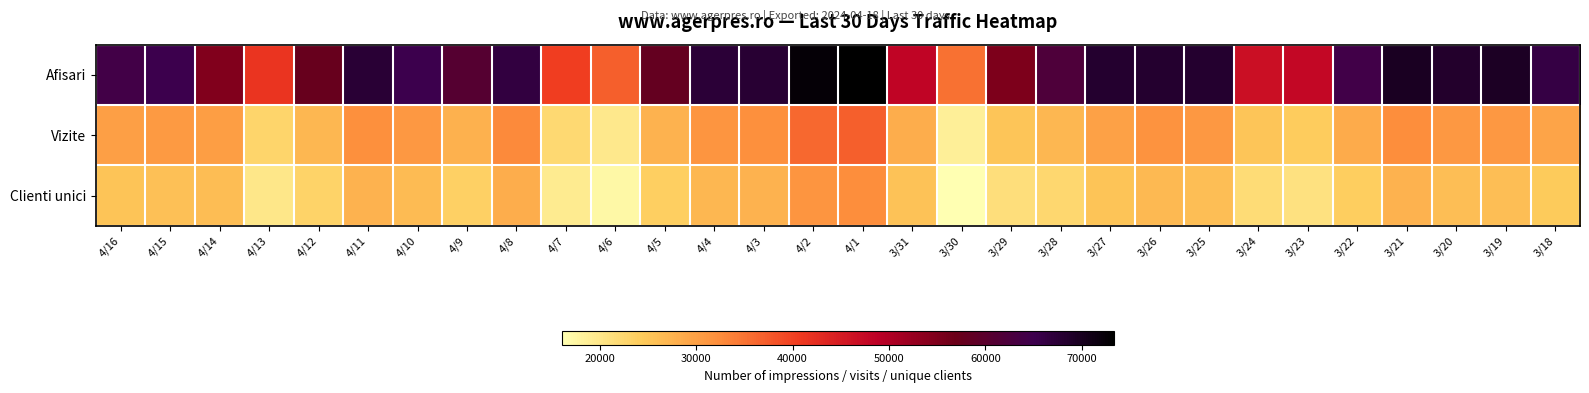

What is the spread (max minus min) of values at 3/22?

40238